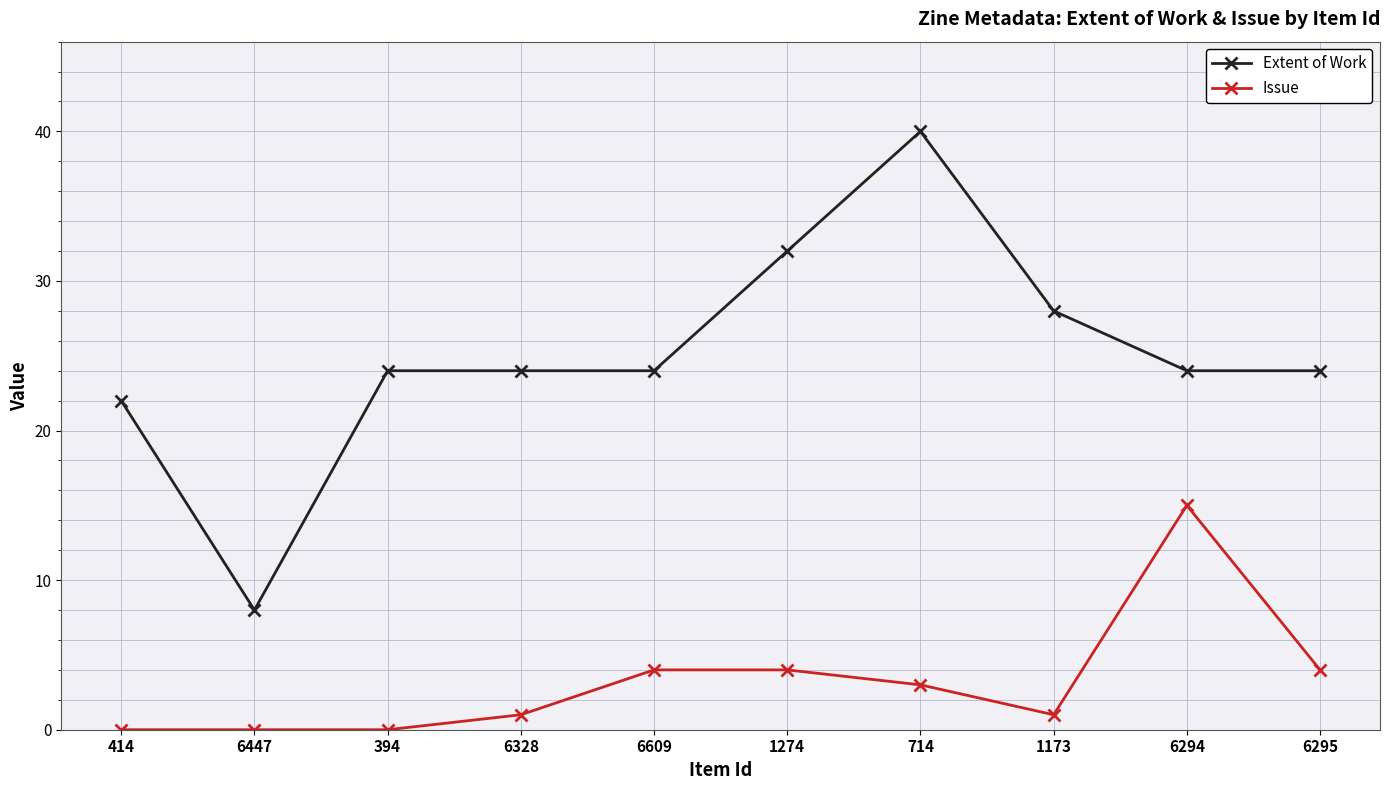

True or false: Issue and Extent of Work cross at least once.

False